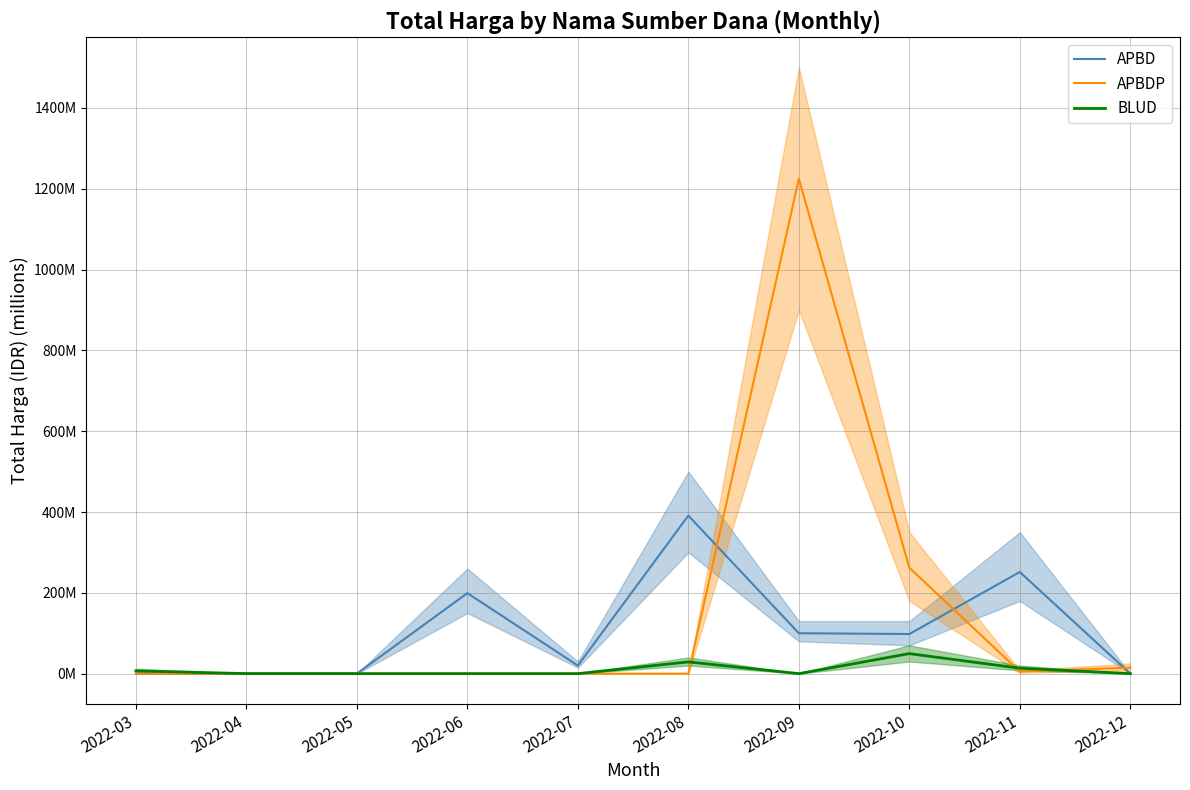

Is the value of BLUD at 2022-06 greater than the value of APBDP at 2022-10?

No